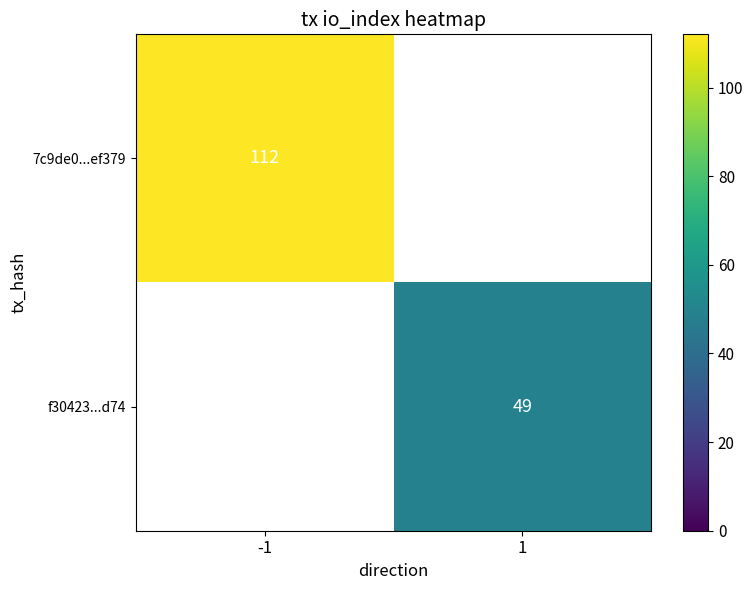

The value of f30423...d74 at 1 is 79. True or false?

False